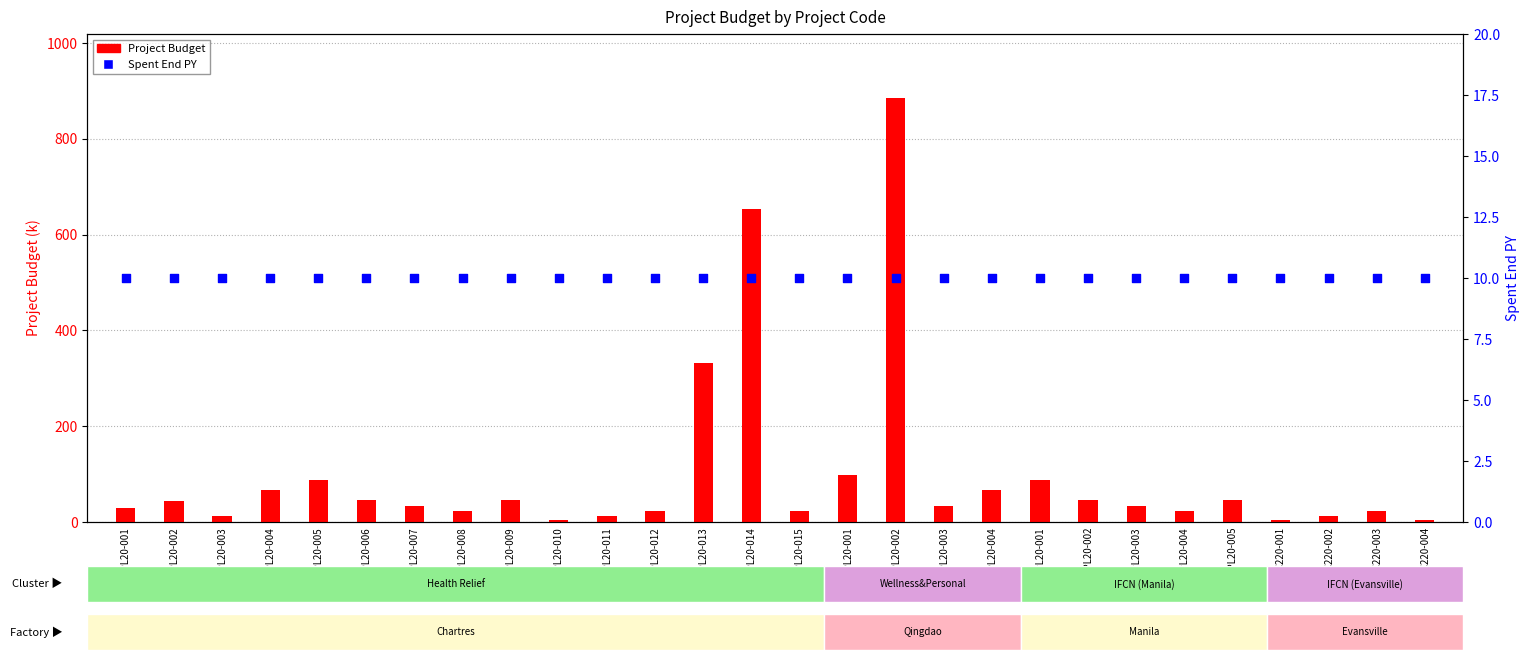

Is the value of Spent End PY at CHA-PL20-002 greater than the value of Project Budget at QIN-PL20-001?

No